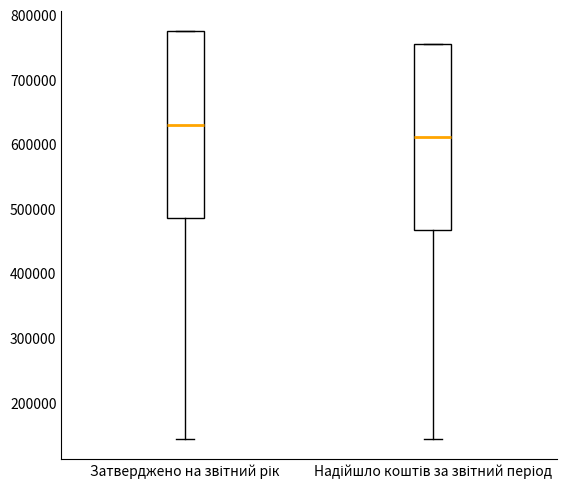

Reading left to right, read every box against the y-axis: the position of its median line, the range the box covers, and the ends of its whiskers. The values are not printed on the chart, so give them approximately, as read against the axis.

Затверджено на звітний рік: median 630000, box 490000 to 780000, whiskers 140000 to 780000
Надійшло коштів за звітний період: median 610000, box 470000 to 760000, whiskers 140000 to 760000